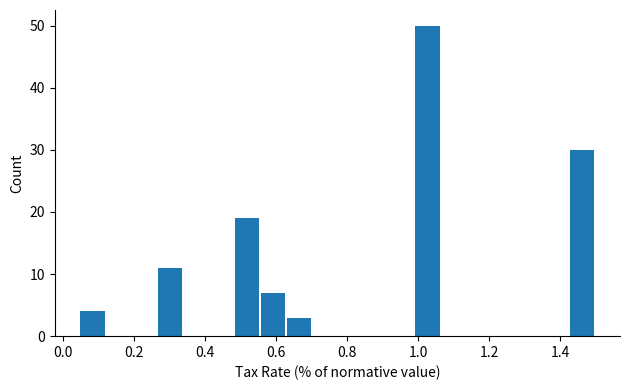

Read against the x-axis, roughly where is the centre of the tallest bar?

1.02